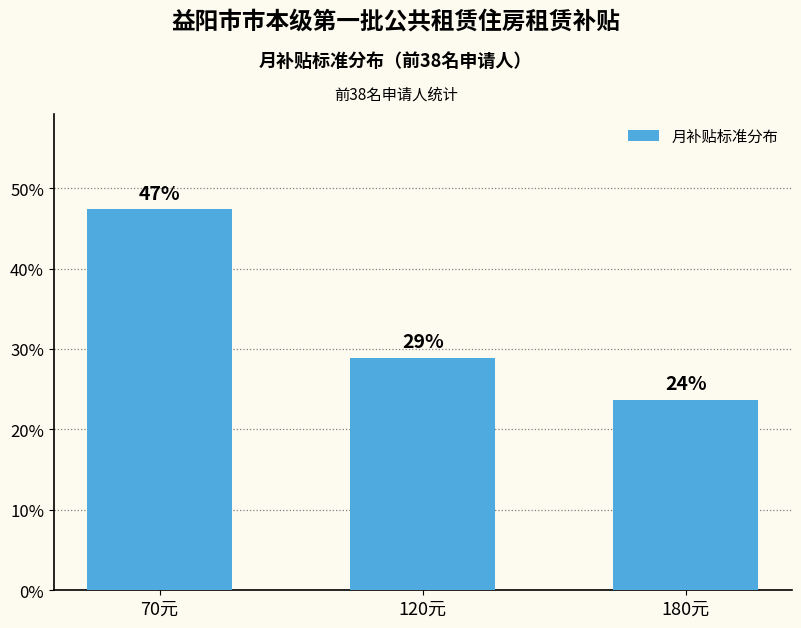

What is the label of the 3rd bar from the right?

70元